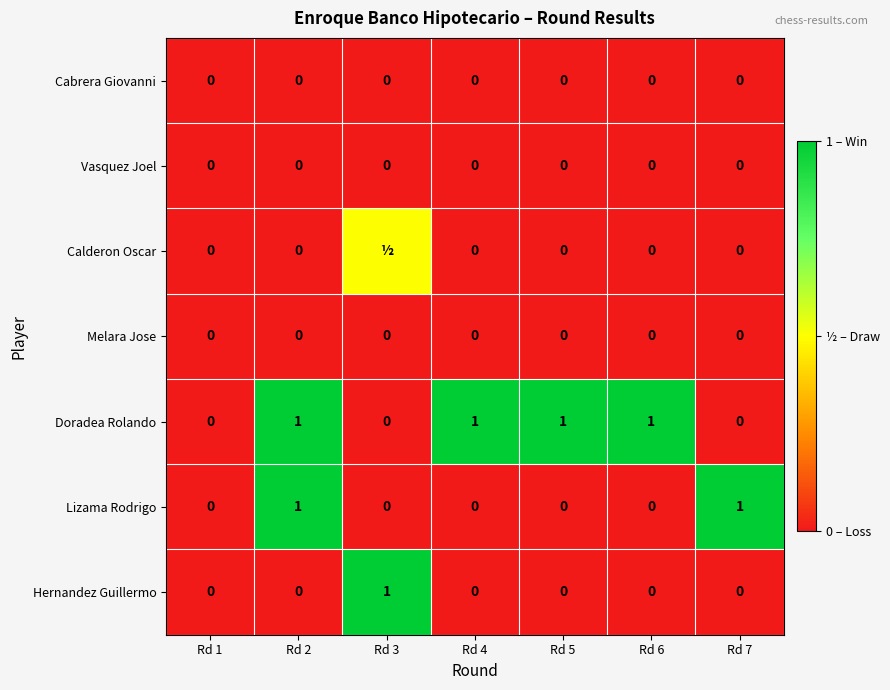

Which label corresponds to the largest value in the chart?

Rd 2